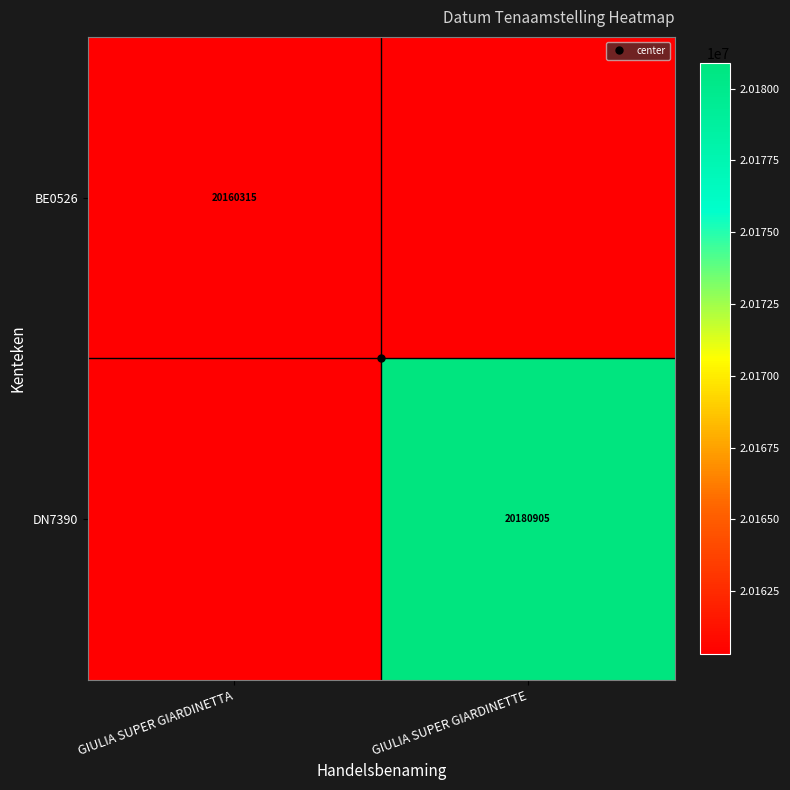

Which series changed the most between GIULIA SUPER GIARDINETTA and GIULIA SUPER GIARDINETTE?

DN7390